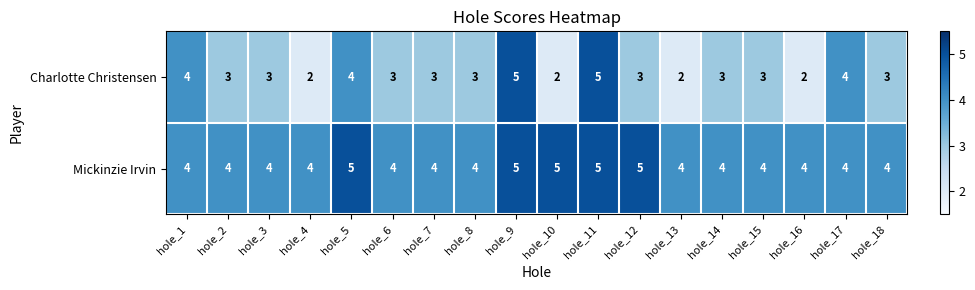

Which series has the largest range (max minus min)?

Charlotte Christensen